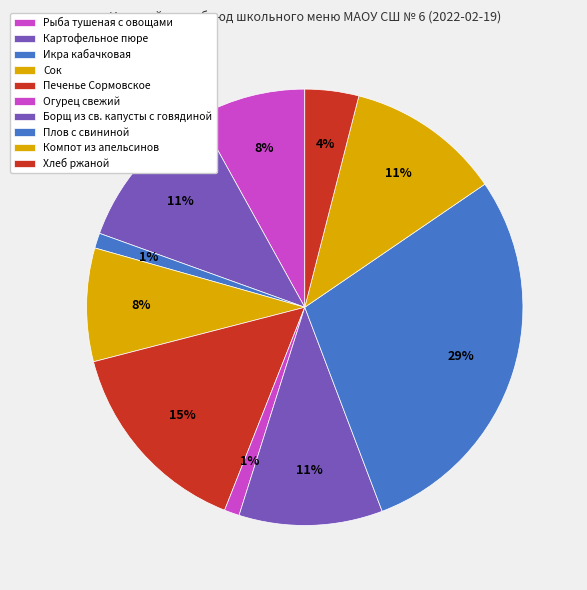

To the nearest percent, what percentage of the pie is Икра кабачковая?

1%